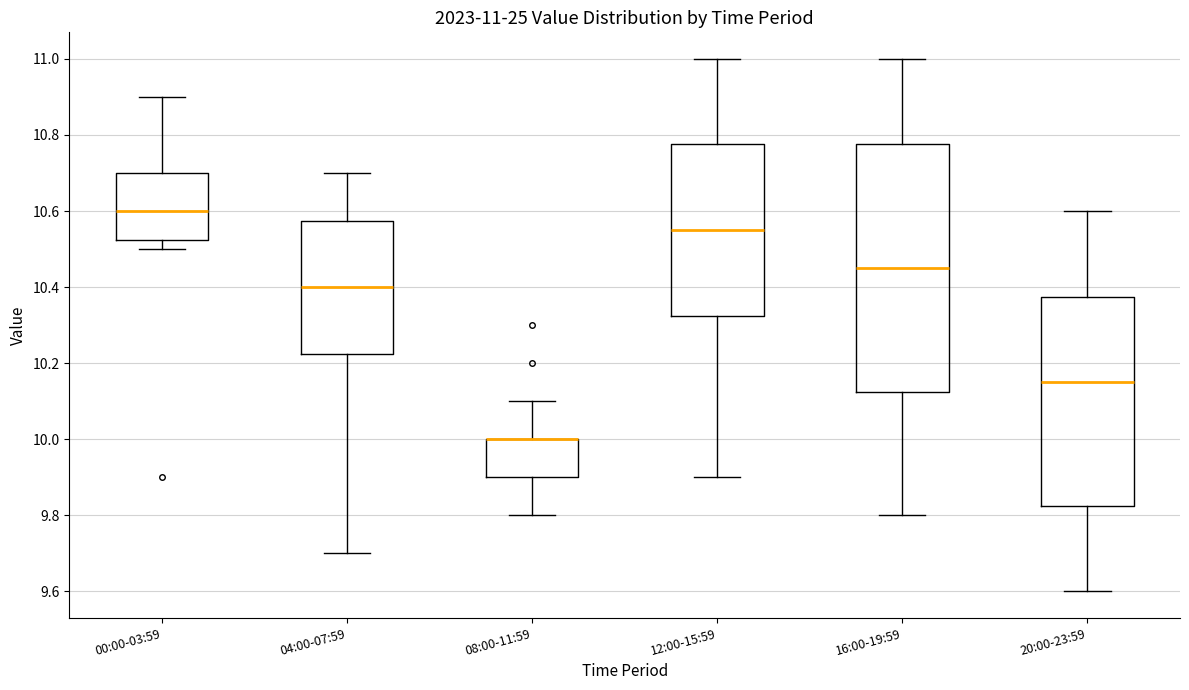

Which box is the tallest, from its lower edge to its upper edge?

16:00-19:59